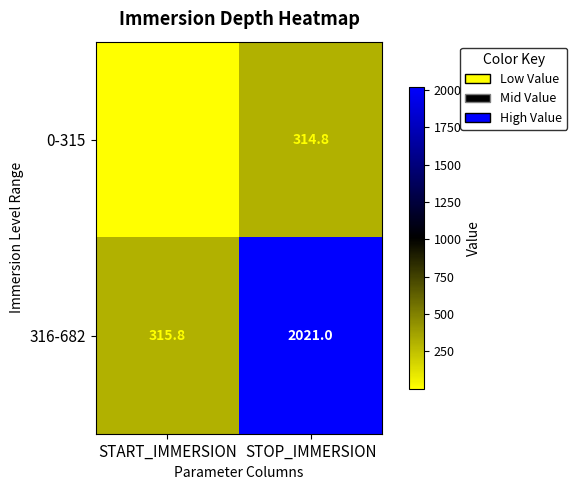

At which category is the sum across all series the highest?

STOP_IMMERSION